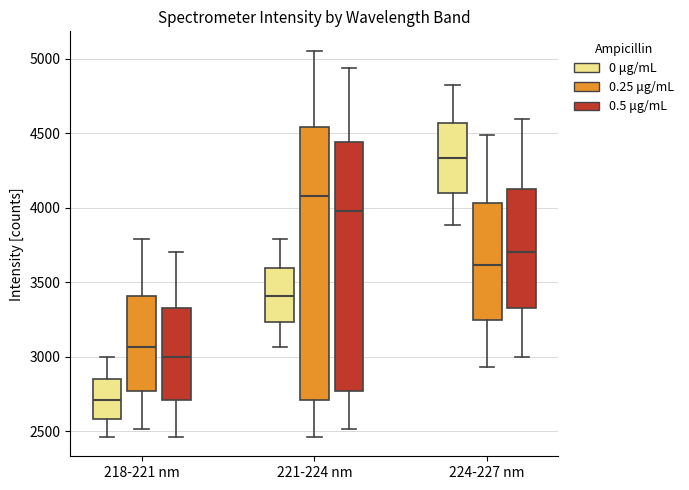

Which box has the highest median line?

224-227 nm (0 μg/mL)